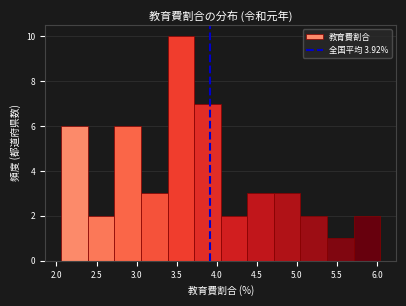

Reading left to right, transcribe this chart: for each bar, give the range it covers on the x-axis and its height. Neither the bar edges nor the heights are printed on the chart, so give them approximately, as read against the axes.

2.05 to 2.40: 6
2.40 to 2.70: 2
2.70 to 3.05: 6
3.05 to 3.40: 3
3.40 to 3.70: 10
3.70 to 4.05: 7
4.05 to 4.40: 2
4.40 to 4.70: 3
4.70 to 5.05: 3
5.05 to 5.40: 2
5.40 to 5.70: 1
5.70 to 6.05: 2